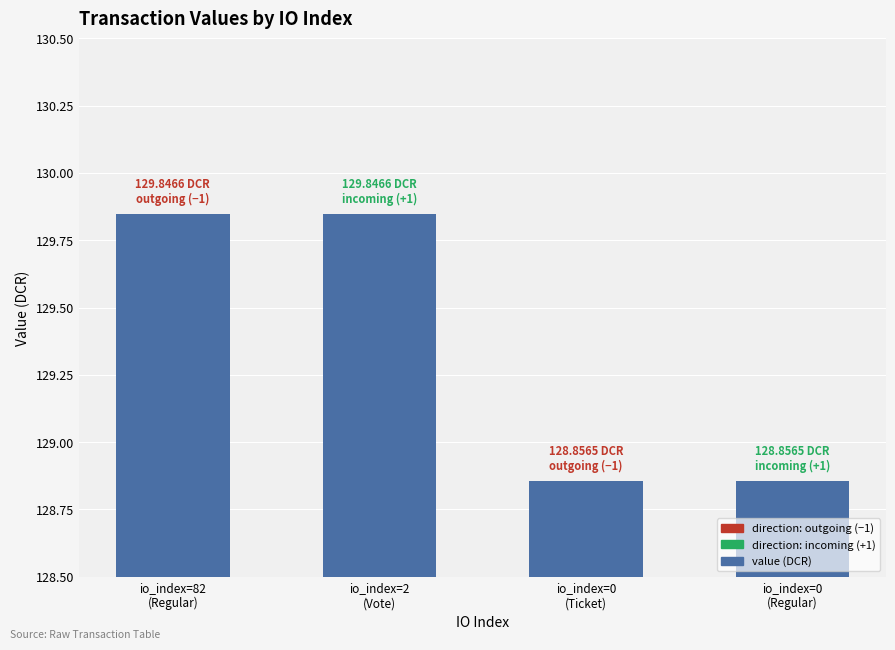

What is the sum of all values?

517.4